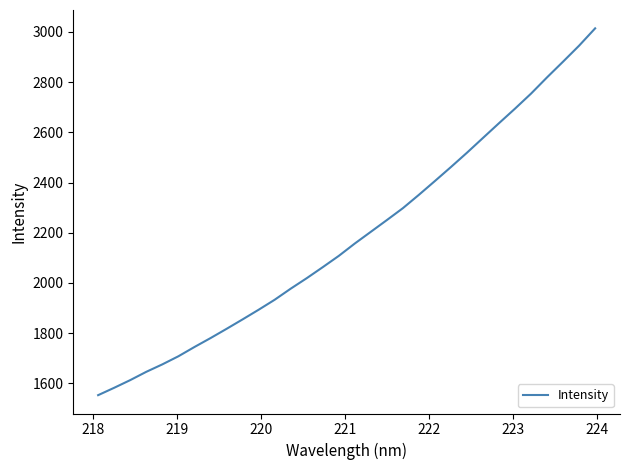

What is the difference between the maximum and minimum values?

1460.7